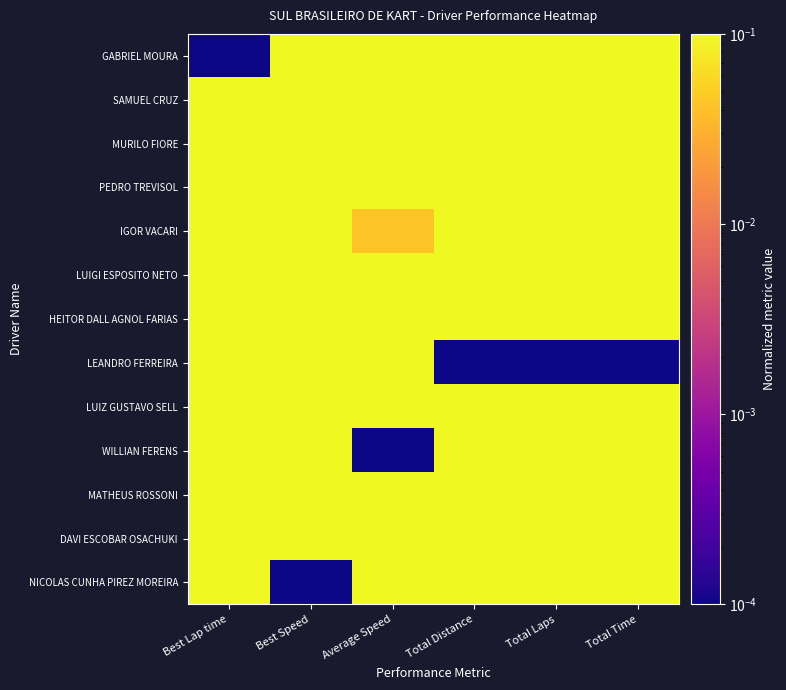

At which category is the sum across all series the highest?

Total Time